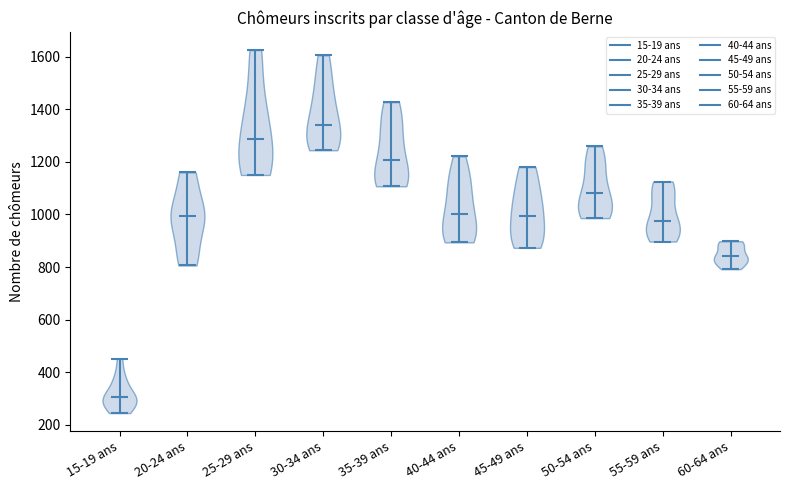

Reading left to right, read every violin against the y-axis: where its median line is, and the lowest and highest points it reaches. The values are not printed on the chart, so give them approximately, as read against the axis.

15-19 ans: median line 300, lowest point 240, highest point 460
20-24 ans: median line 1000, lowest point 800, highest point 1160
25-29 ans: median line 1280, lowest point 1160, highest point 1620
30-34 ans: median line 1340, lowest point 1240, highest point 1600
35-39 ans: median line 1200, lowest point 1100, highest point 1420
40-44 ans: median line 1000, lowest point 900, highest point 1220
45-49 ans: median line 1000, lowest point 880, highest point 1180
50-54 ans: median line 1080, lowest point 980, highest point 1260
55-59 ans: median line 980, lowest point 900, highest point 1120
60-64 ans: median line 840, lowest point 800, highest point 900